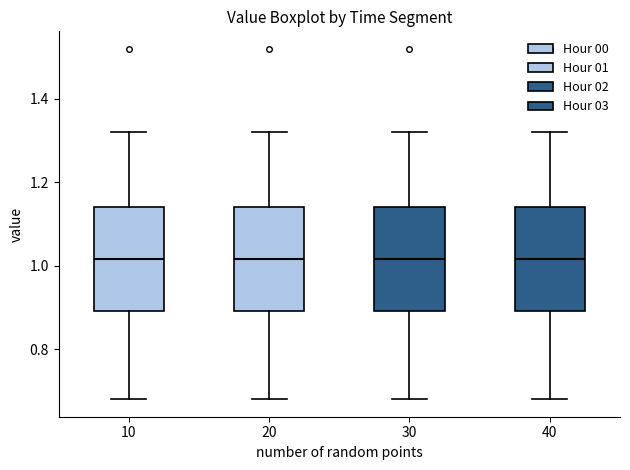

Reading left to right, transcribe this box plot: for each box, give where its median line is, the range the box spans, and where its two whiskers end, as read against the y-axis. The values are not printed on the chart, so give them approximately, as read against the axis.

10: median 1.02, box 0.90 to 1.14, whiskers 0.68 to 1.32
20: median 1.02, box 0.90 to 1.14, whiskers 0.68 to 1.32
30: median 1.02, box 0.90 to 1.14, whiskers 0.68 to 1.32
40: median 1.02, box 0.90 to 1.14, whiskers 0.68 to 1.32